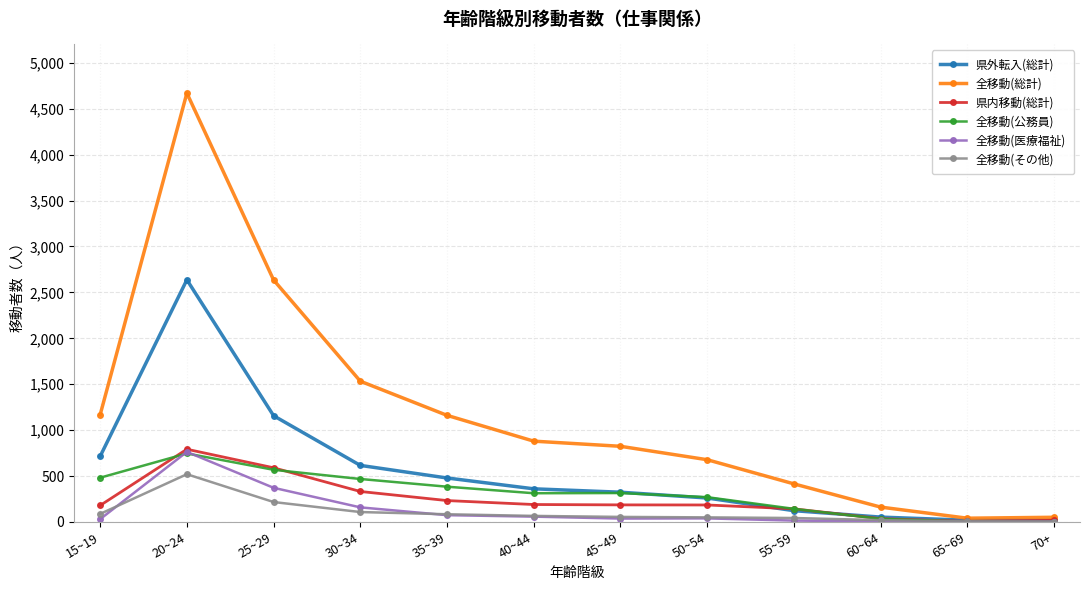

What are all the series names shown in the legend?

県外転入(総計), 全移動(総計), 県内移動(総計), 全移動(公務員), 全移動(医療福祉), 全移動(その他)